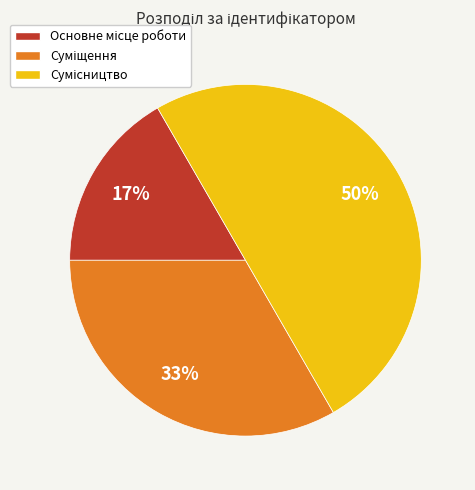

To the nearest percent, what is the average slice percentage?

33%